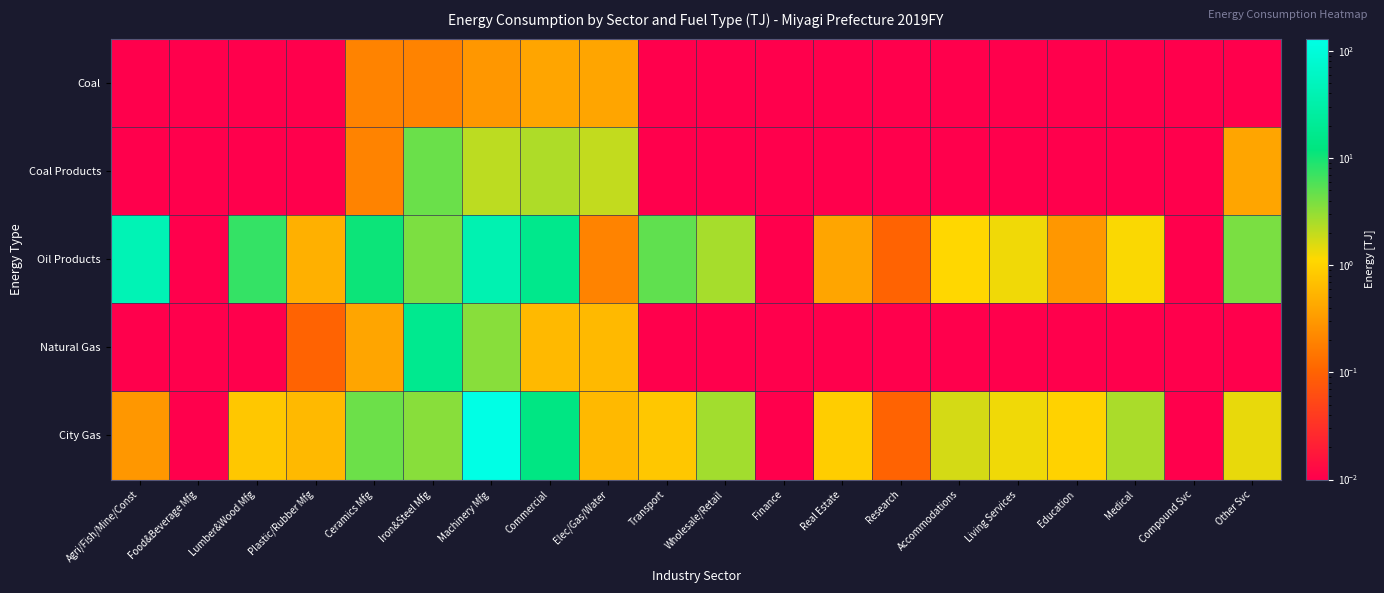

What is the total value across all series at Commercial?

33.3